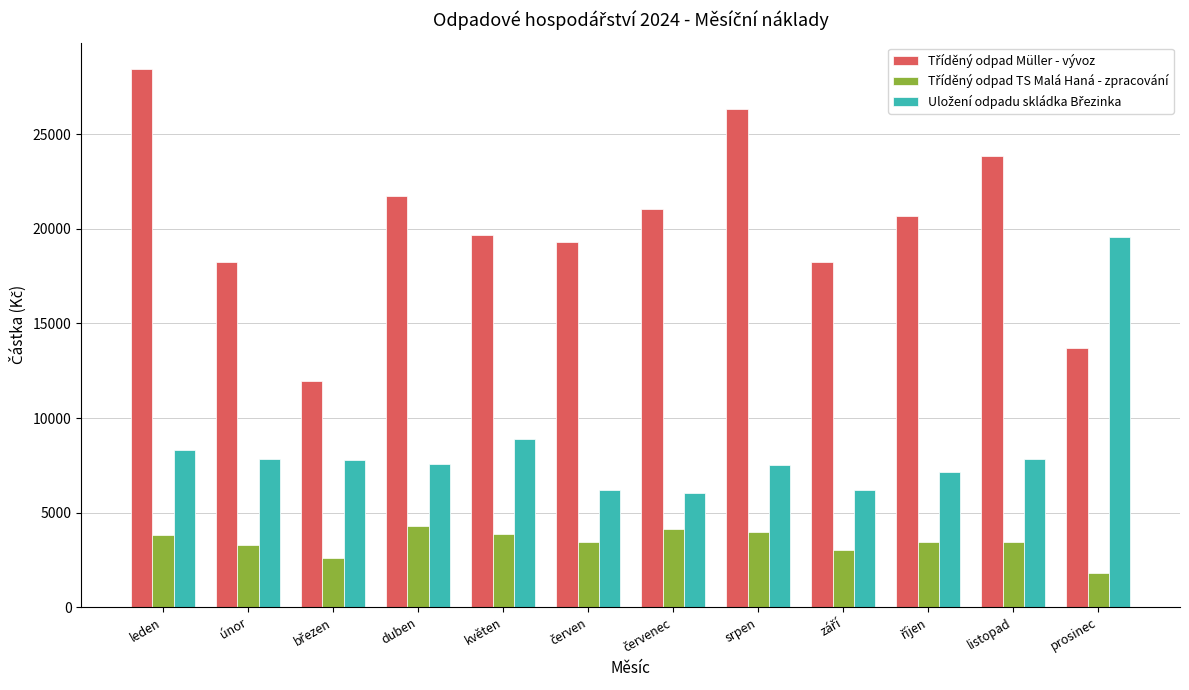

What is the label of the 8th bar from the right?

květen